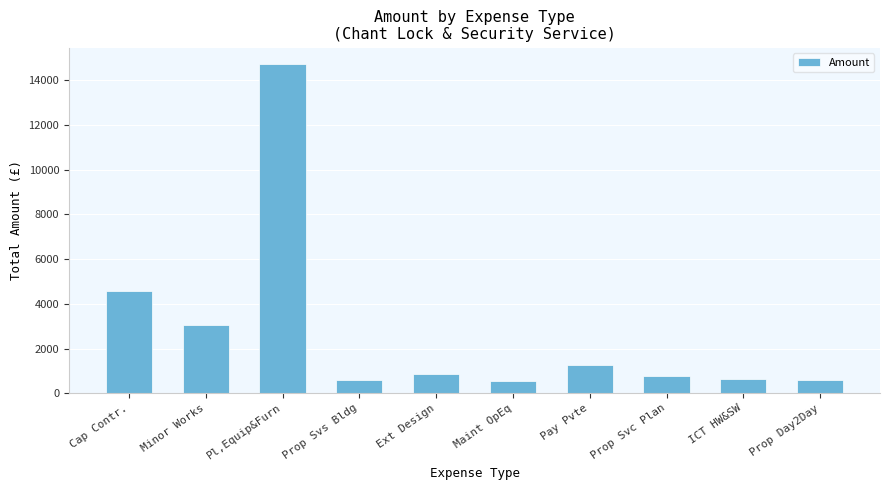

Approximately how many times larger is the value at Minor Works compared to ICT HW&SW?

4.8